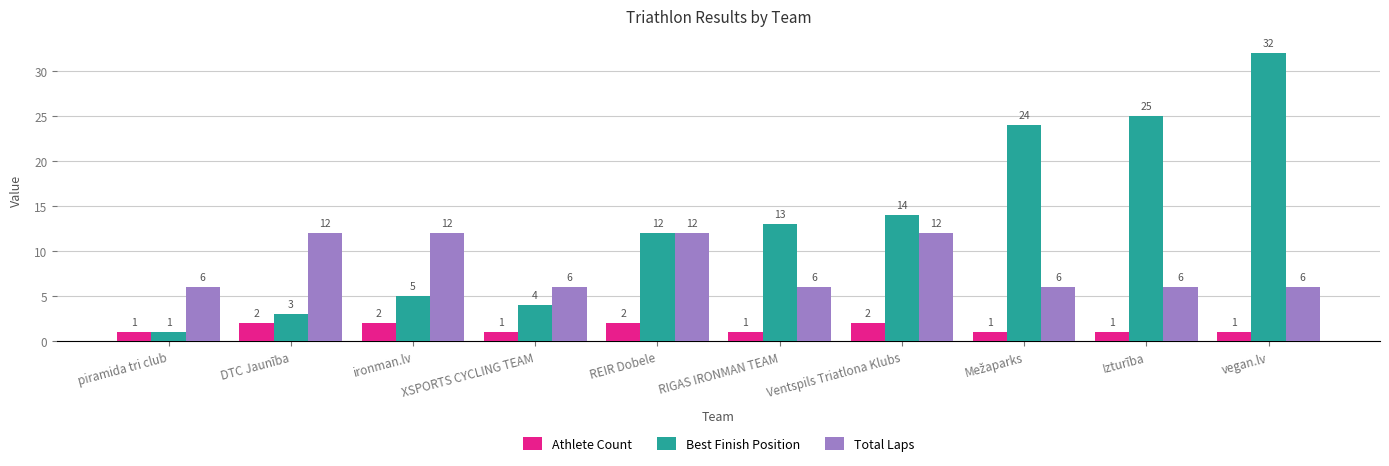

Rank the series by their maximum value, from lowest to highest.

Athlete Count, Total Laps, Best Finish Position